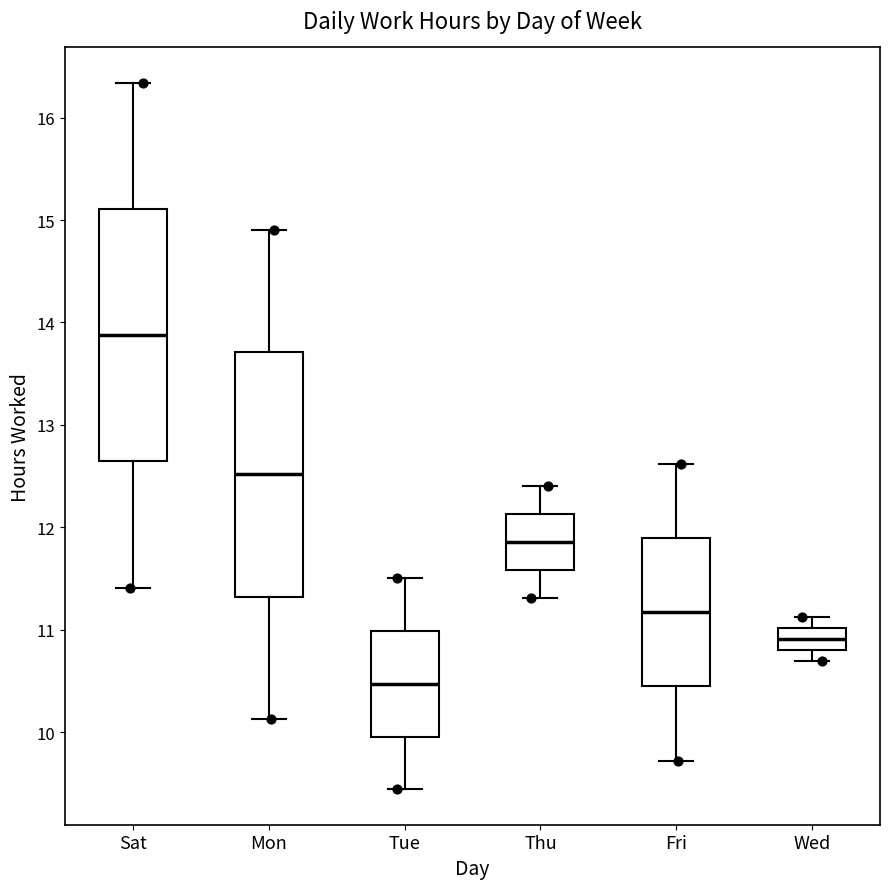

Reading left to right, read every box against the y-axis: the position of its median line, the range the box covers, and the ends of its whiskers. The values are not printed on the chart, so give them approximately, as read against the axis.

Sat: median 13.9, box 12.6 to 15.1, whiskers 11.4 to 16.3
Mon: median 12.5, box 11.3 to 13.7, whiskers 10.1 to 14.9
Tue: median 10.5, box 10.0 to 11.0, whiskers 9.4 to 11.5
Thu: median 11.9, box 11.6 to 12.1, whiskers 11.3 to 12.4
Fri: median 11.2, box 10.4 to 11.9, whiskers 9.7 to 12.6
Wed: median 10.9, box 10.8 to 11.0, whiskers 10.7 to 11.1